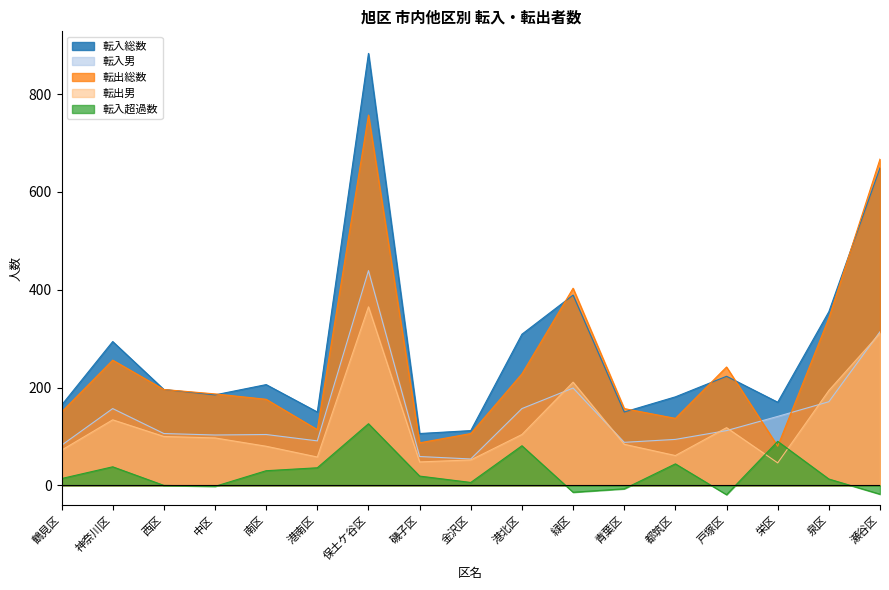

How many distinct data groups are displayed?

5